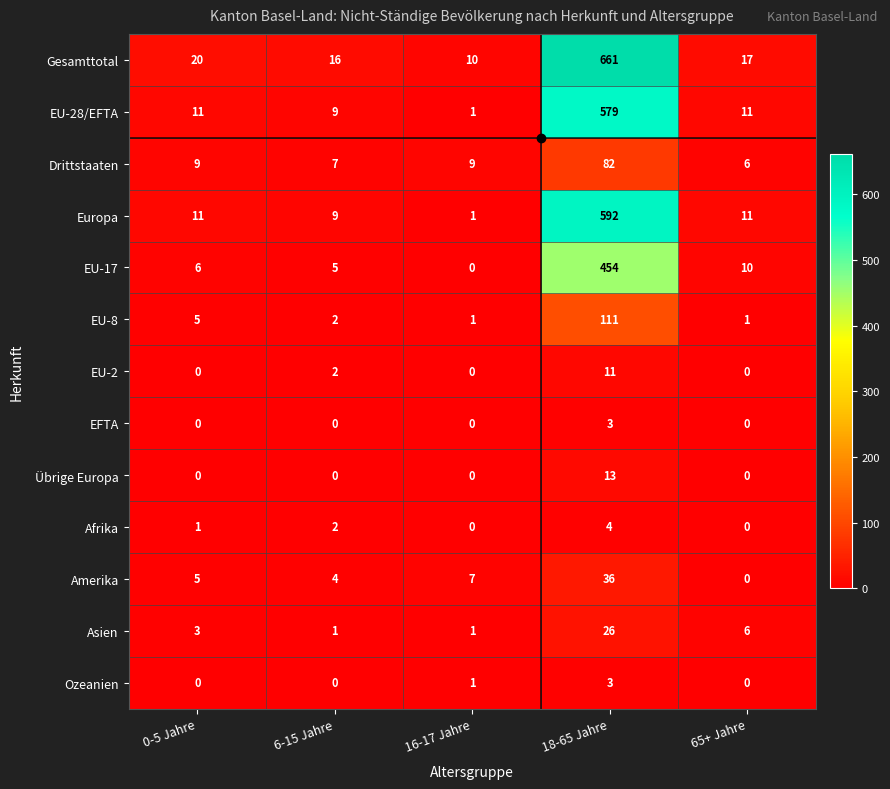

Which series has the largest range (max minus min)?

Gesamttotal